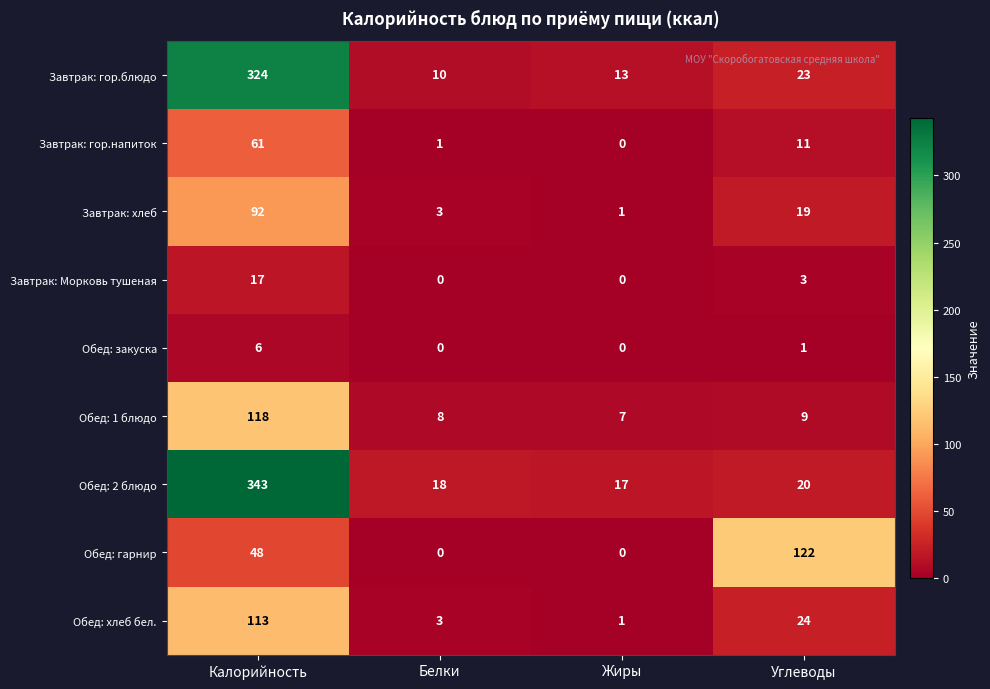

What is the lowest value of the Завтрак: гор.блюдо series?

10